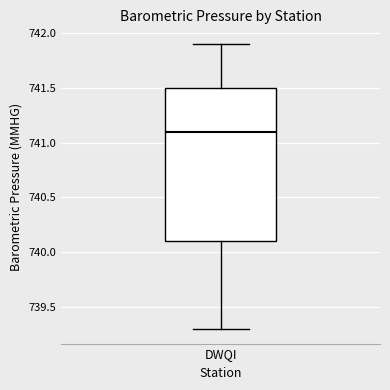

Transcribe this box plot: give where the median line is, the range the box spans, and where the two whiskers end, as read against the y-axis. The values are not printed on the chart, so give them approximately, as read against the axis.

median 741.1, box 740.1 to 741.5, whiskers 739.3 to 741.9